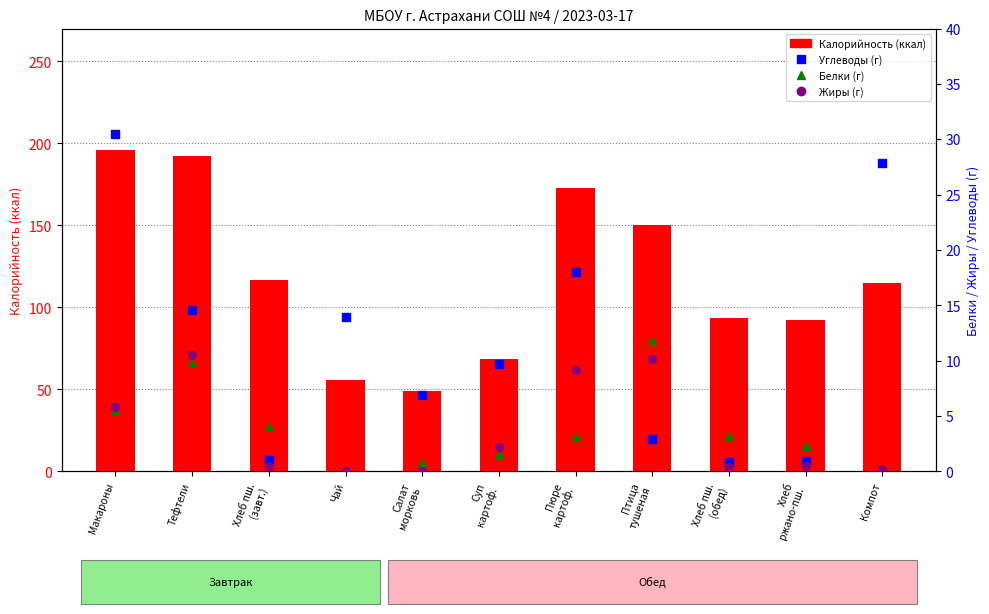

What are all the series names shown in the legend?

Калорийность, Углеводы, Белки, Жиры